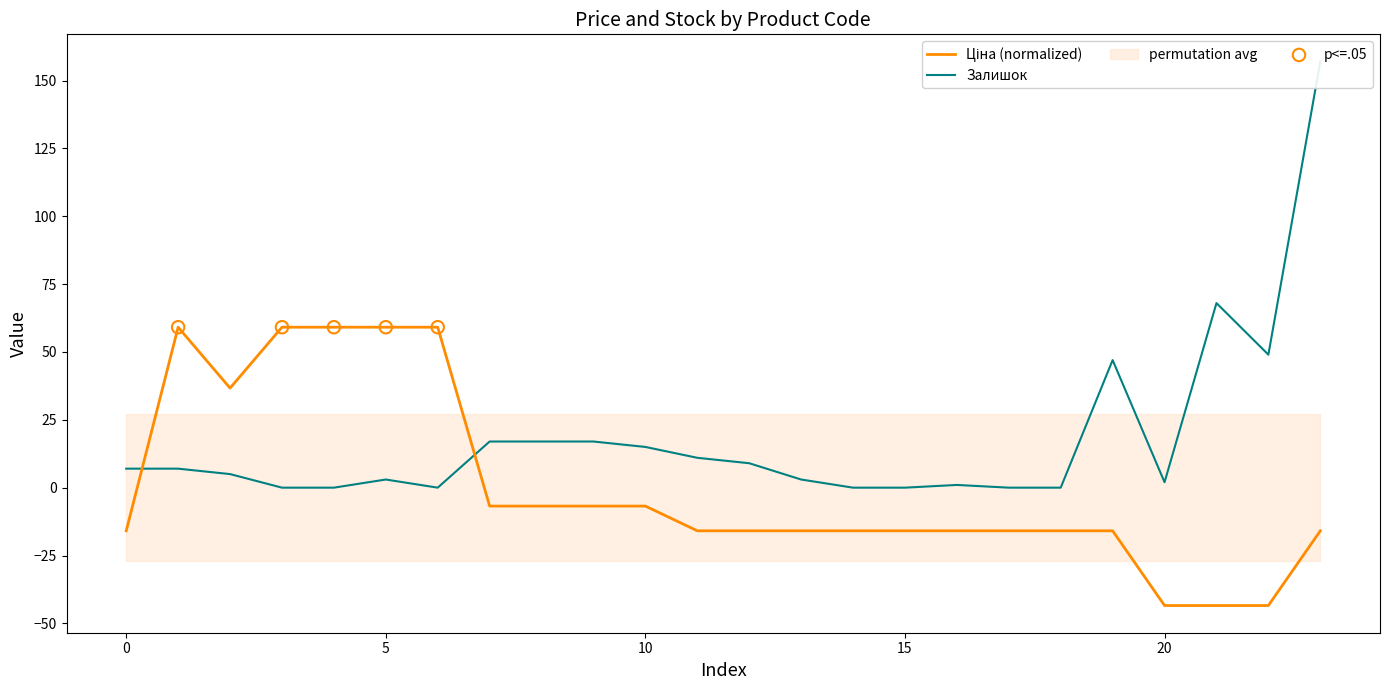

At how many categories does at least one series exceed 137?

1